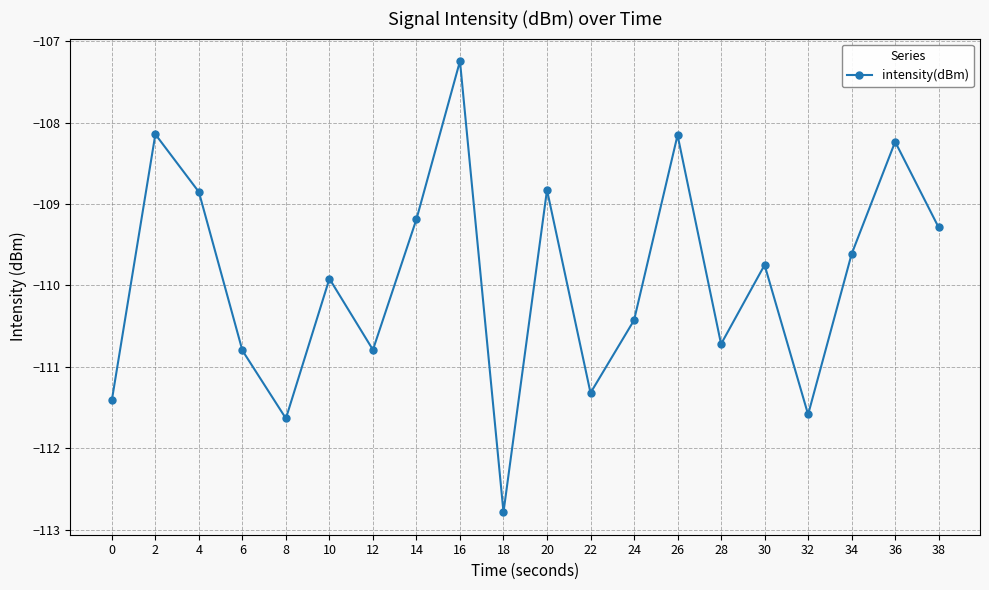

What is the sum of all values?

-2198.7